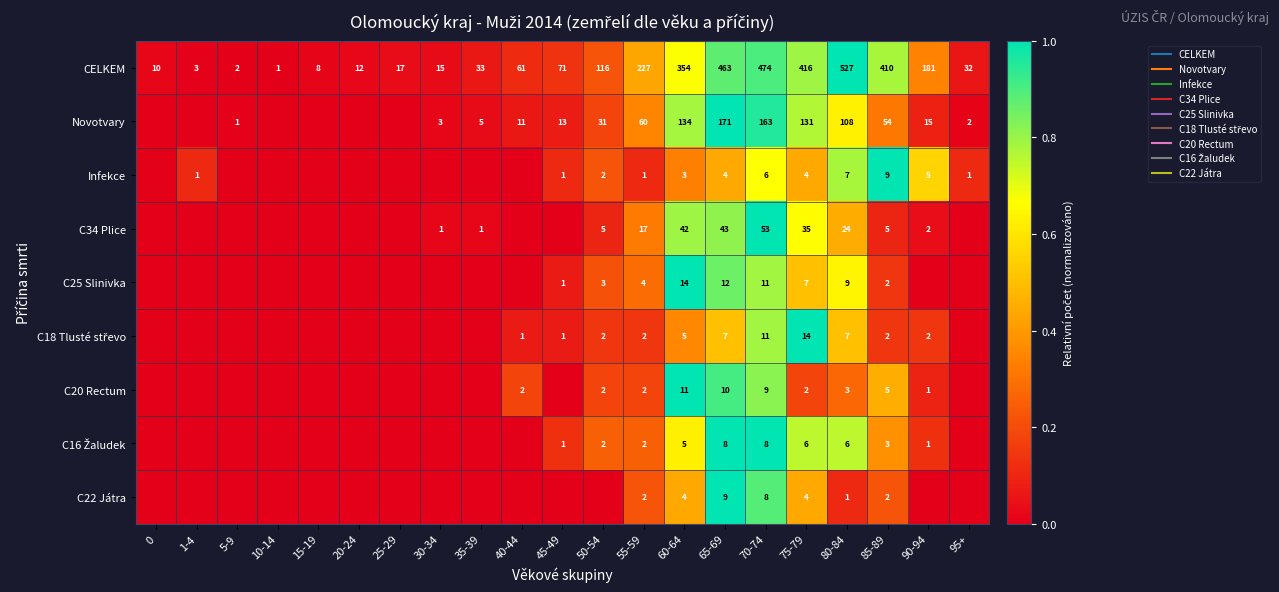

Between 35-39 and 65-69, which is larger?

65-69